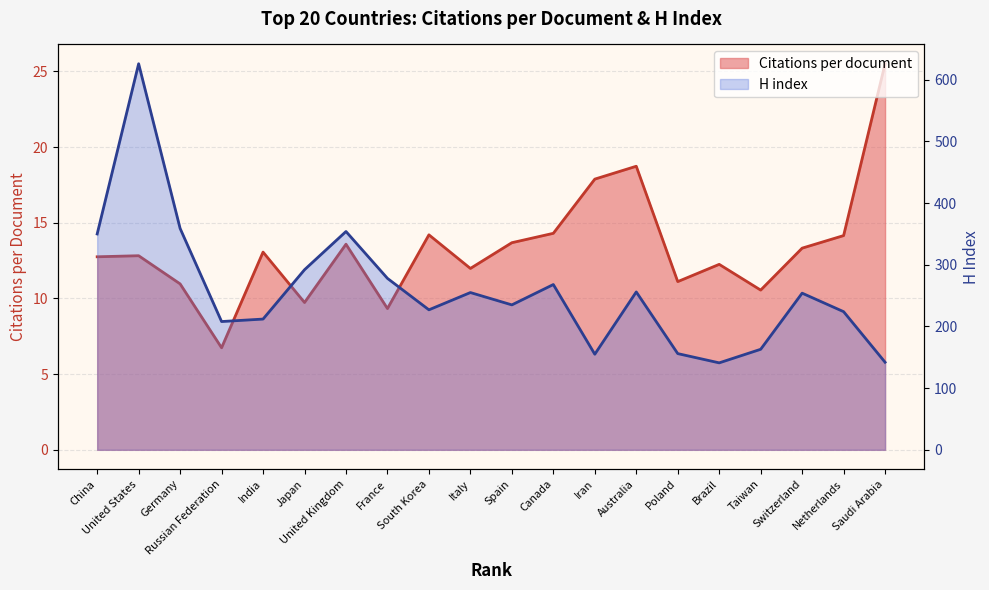

What is the sum of all H index values?

5155.0